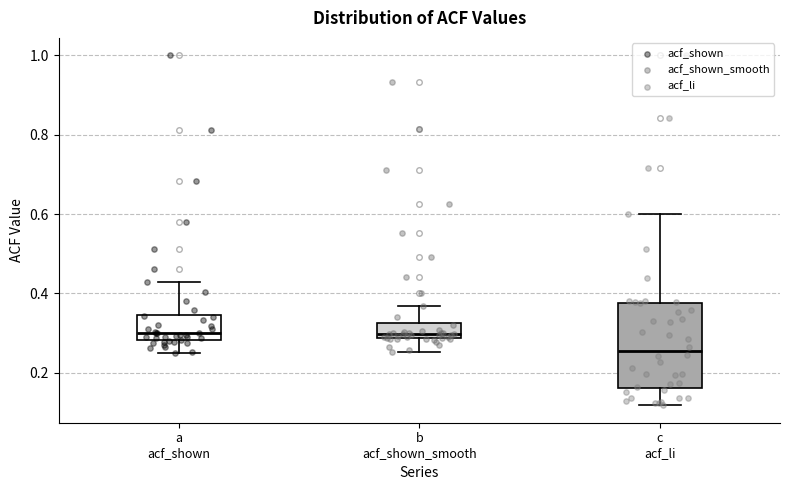

Reading left to right, transcribe this box plot: for each box, give where its median line is, the range the box spans, and where its two whiskers end, as read against the y-axis. The values are not printed on the chart, so give them approximately, as read against the axis.

a acf_shown: median 0.30, box 0.28 to 0.34, whiskers 0.24 to 0.42
b acf_shown_smooth: median 0.30, box 0.28 to 0.32, whiskers 0.26 to 0.36
c acf_li: median 0.26, box 0.16 to 0.38, whiskers 0.12 to 0.60